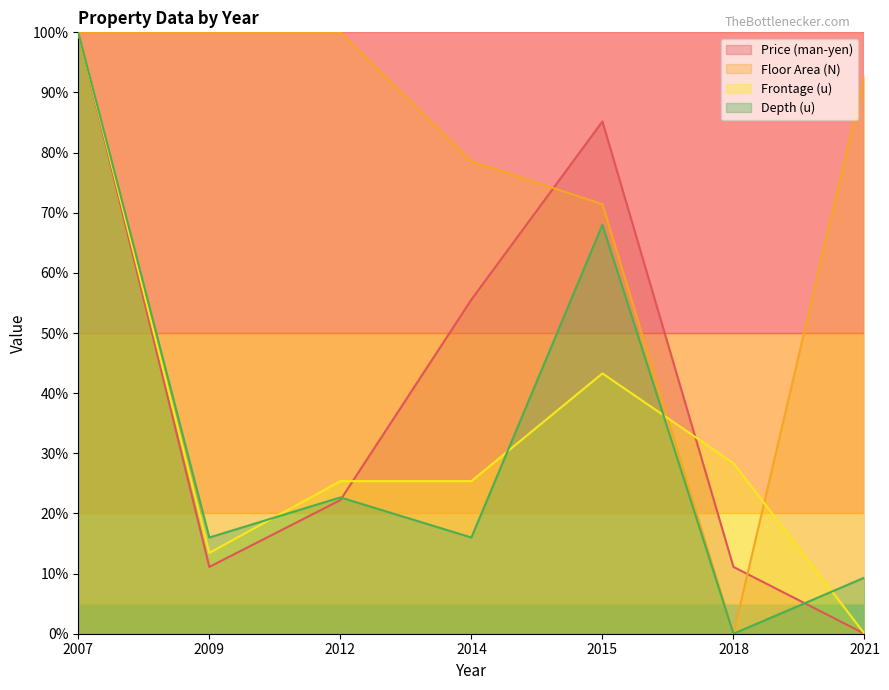

Does the chart display data point markers on the line(s)?

No